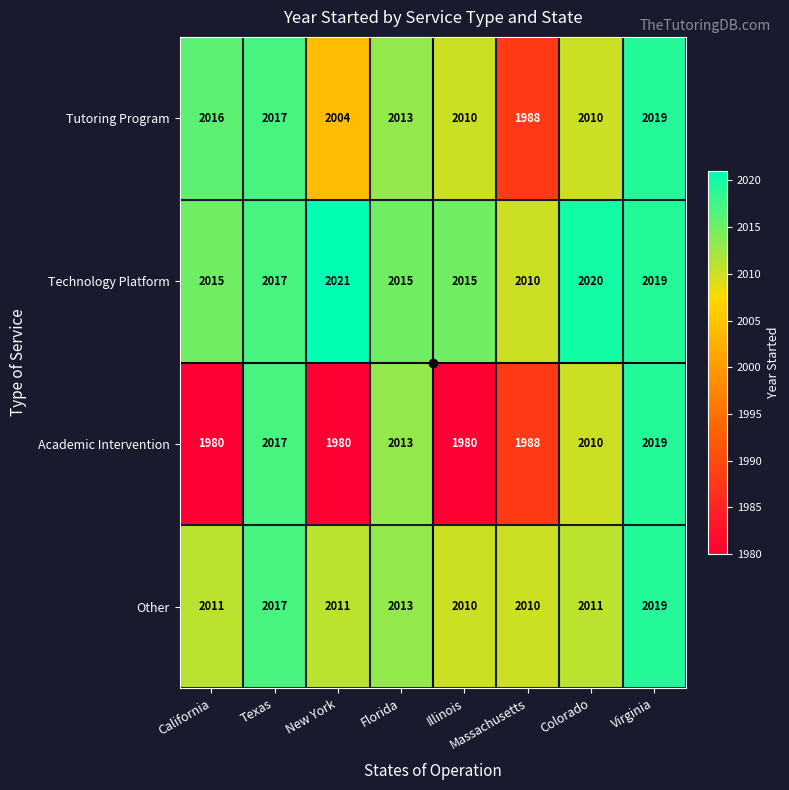

What is the lowest value of the Tutoring Program series?

1988